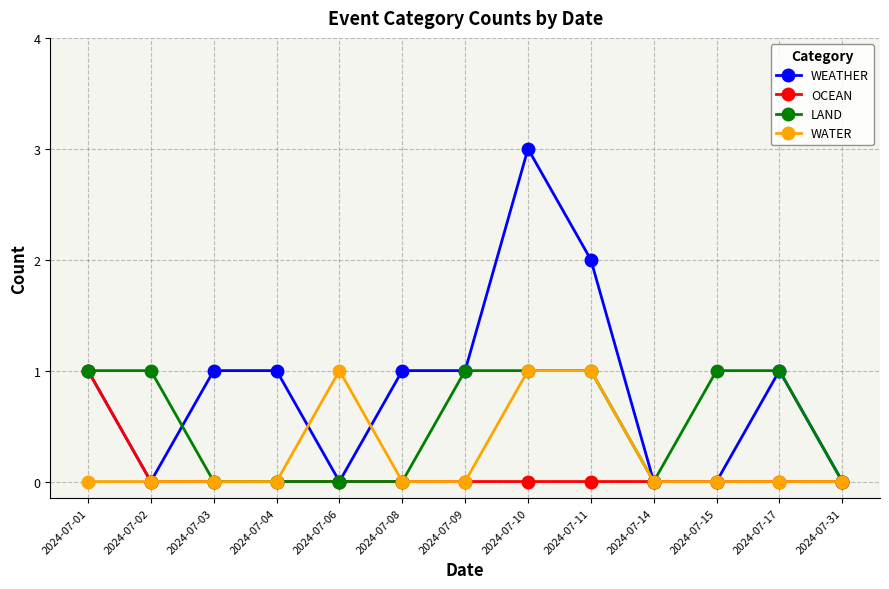

Which series has the largest range (max minus min)?

WEATHER